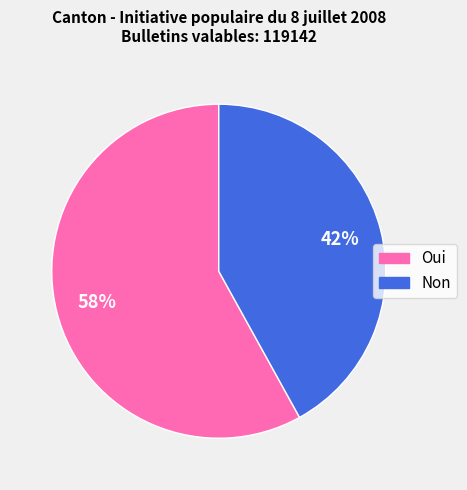

To the nearest percent, what is the difference between the Oui and Non slice percentages?

16%